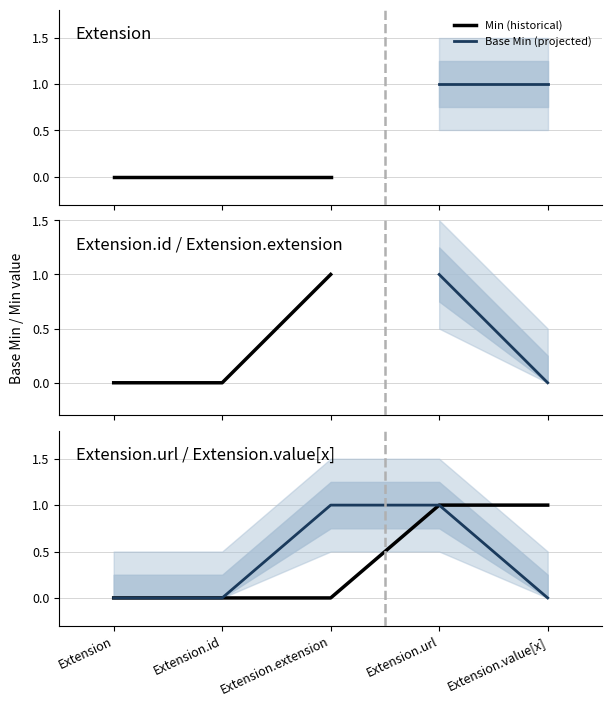

What is the highest value of the Min (historical) series?

1